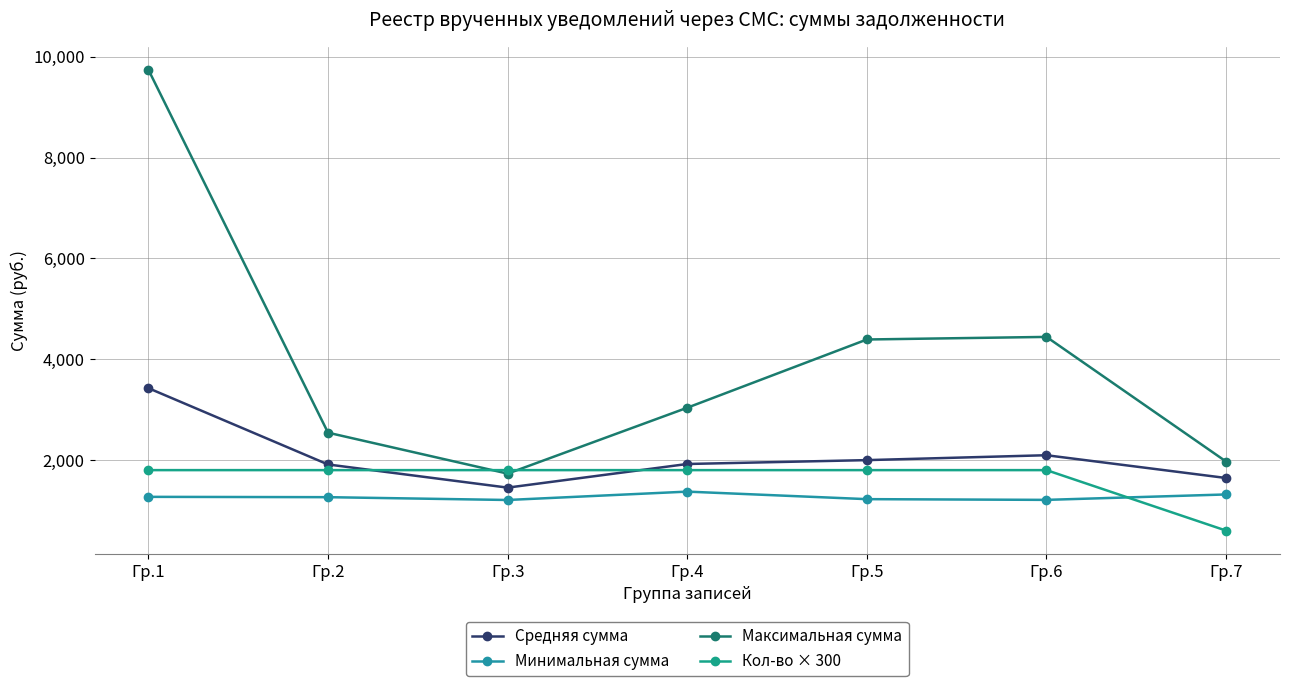

Reading left to right, extract all data points from this chart.

Средняя сумма: Гр.1=3426.1	Гр.2=1912.2	Гр.3=1452.7	Гр.4=1921.7	Гр.5=1998.4	Гр.6=2095.6	Гр.7=1643.6
Минимальная сумма: Гр.1=1269.9	Гр.2=1263.4	Гр.3=1207.7	Гр.4=1373.7	Гр.5=1224.2	Гр.6=1209.9	Гр.7=1317.5
Максимальная сумма: Гр.1=9742.8	Гр.2=2542.8	Гр.3=1730.5	Гр.4=3037.8	Гр.5=4391.4	Гр.6=4442.7	Гр.7=1969.8
Кол-во × 300: Гр.1=1800.0	Гр.2=1800.0	Гр.3=1800.0	Гр.4=1800.0	Гр.5=1800.0	Гр.6=1800.0	Гр.7=600.0